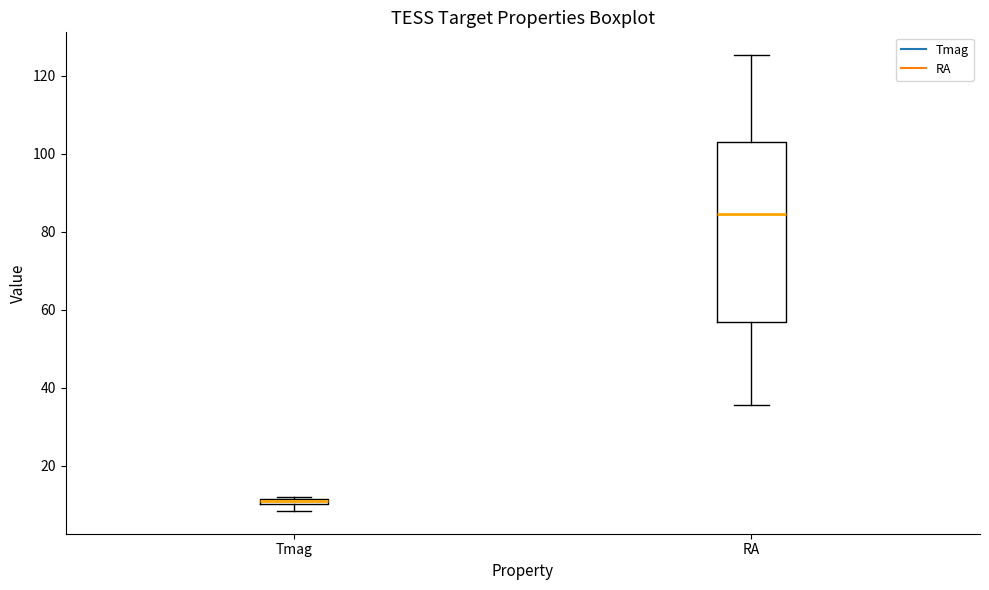

Where is the lower edge of the box for RA on the y-axis? The values are not printed on the chart, so give them approximately, as read against the axis.

56